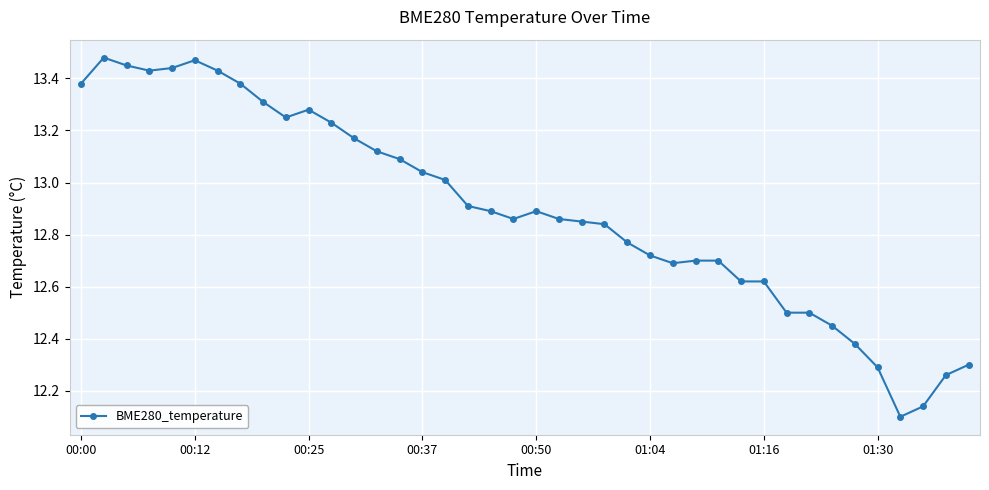

What is the difference between the second highest and minimum values?

1.4